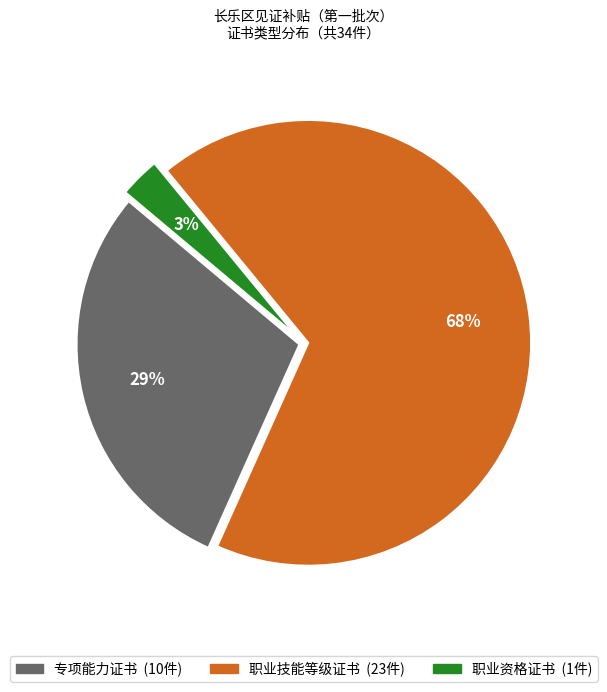

How many segments does this pie chart have?

3